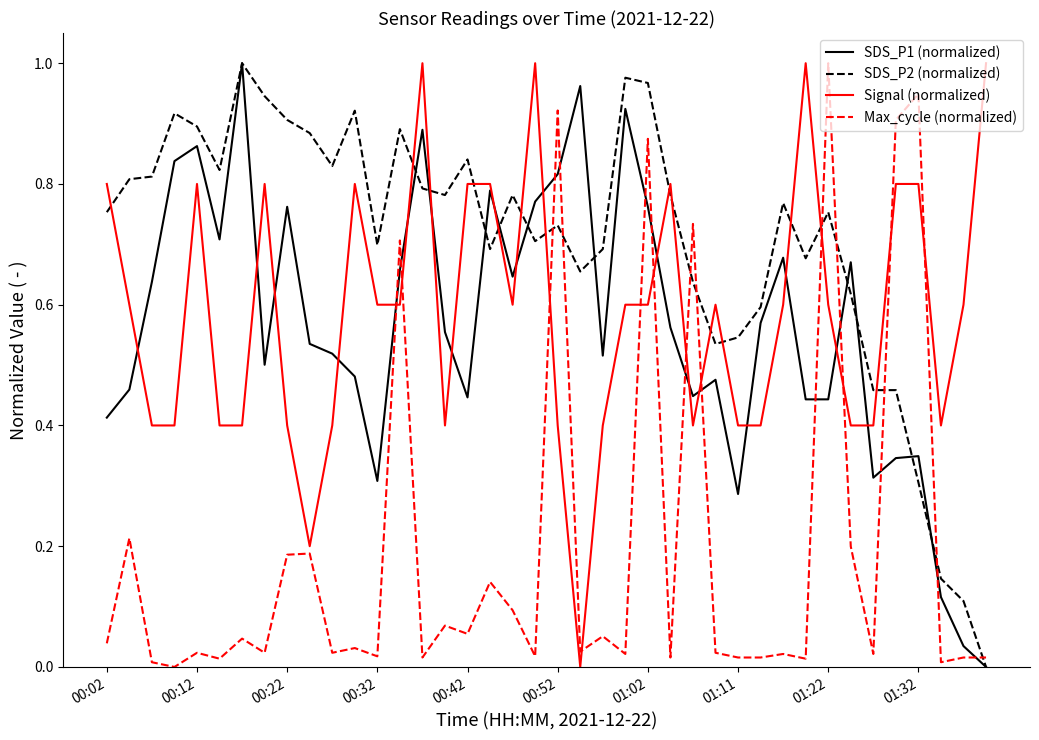

After their last crossing, which series has the higher values: Signal (normalized) or Max_cycle (normalized)?

Signal (normalized)